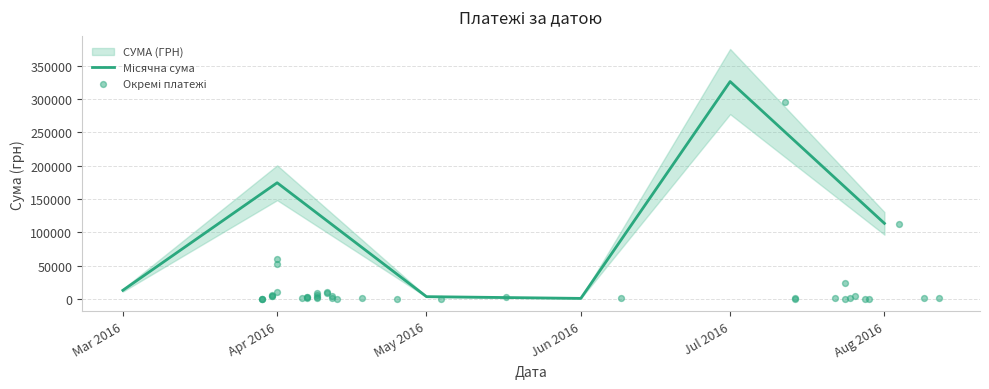

What is the change in value from 09.04.2016 to 31.03.2016?

+2360.2